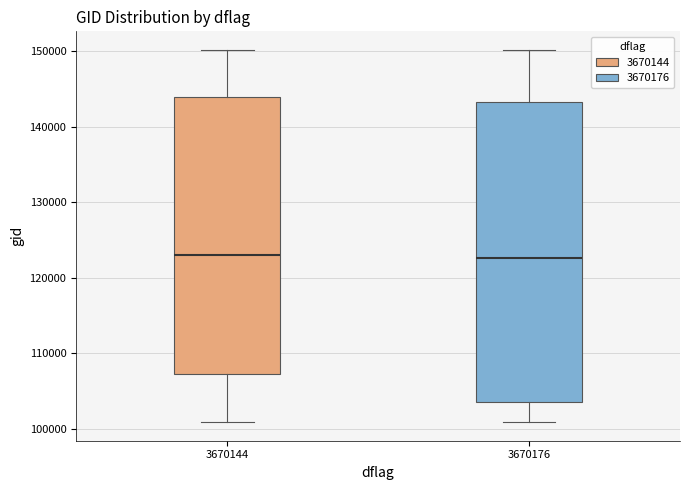

Reading left to right, read every box against the y-axis: the position of its median line, the range the box covers, and the ends of its whiskers. The values are not printed on the chart, so give them approximately, as read against the axis.

3670144: median 123000, box 107000 to 144000, whiskers 101000 to 150000
3670176: median 123000, box 103000 to 143000, whiskers 101000 to 150000